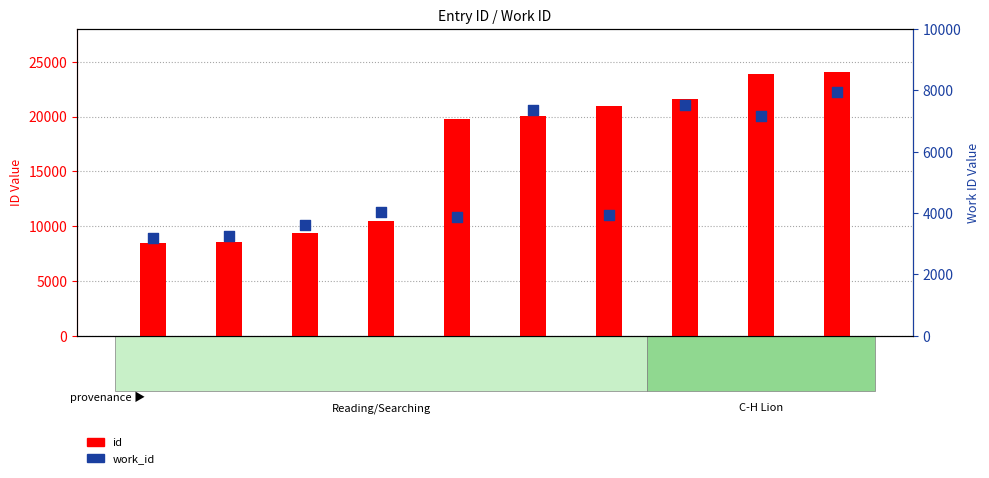

What are all the series names shown in the legend?

id, work_id